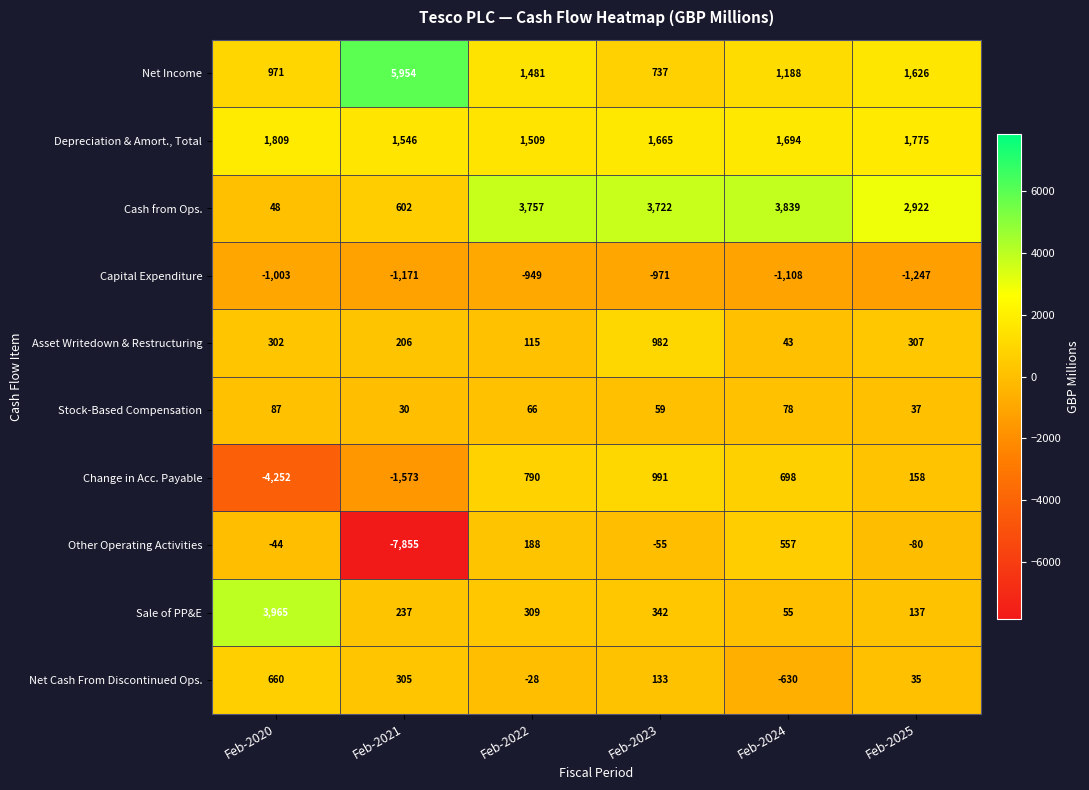

What is the difference between the Asset Writedown & Restructuring values at Feb-2024 and Feb-2022?

72